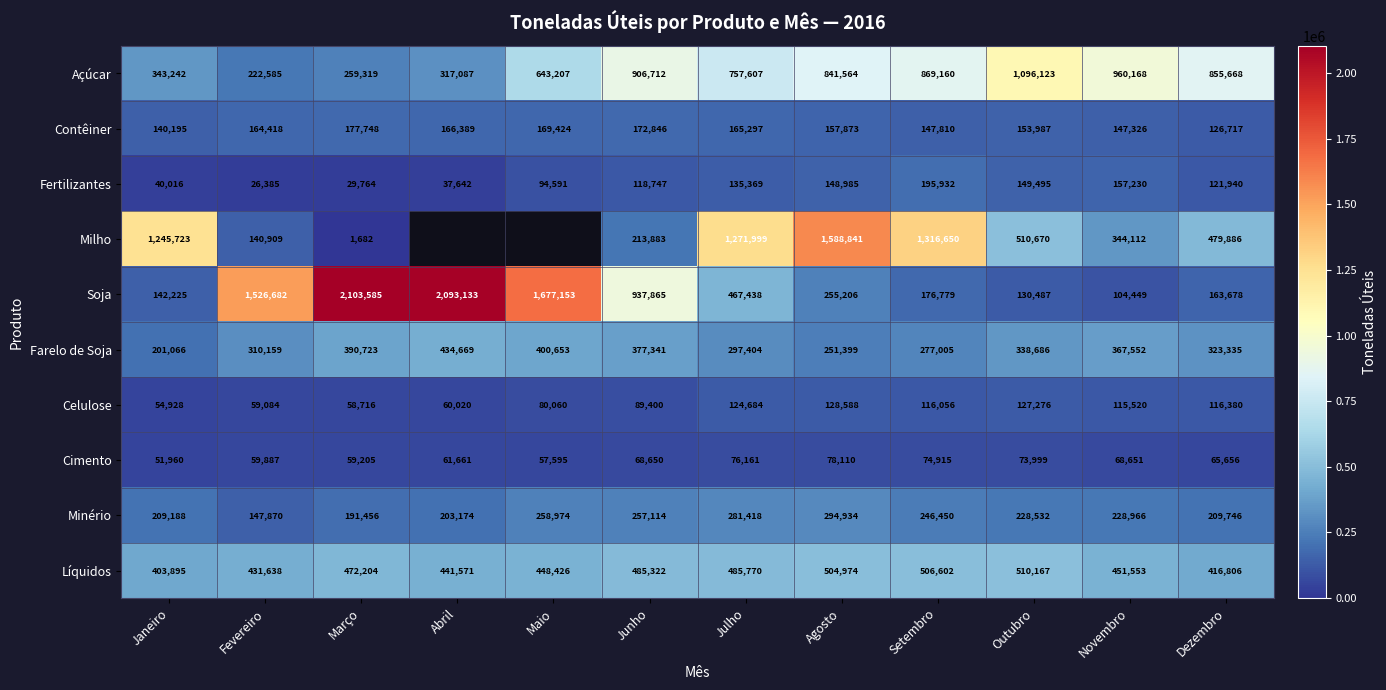

Rank the series at Agosto from lowest to highest value.

Cimento, Celulose, Fertilizantes, Contêiner, Farelo de Soja, Soja, Minério, Líquidos, Açúcar, Milho